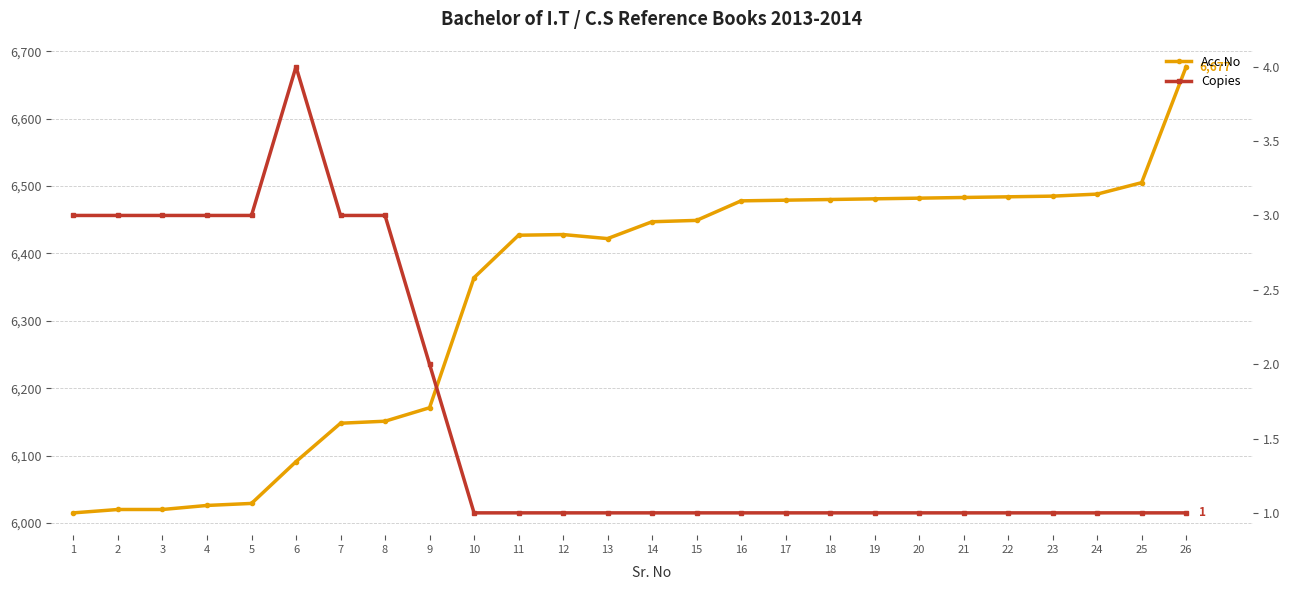

Which series changed the most between 9 and 19?

Acc.No